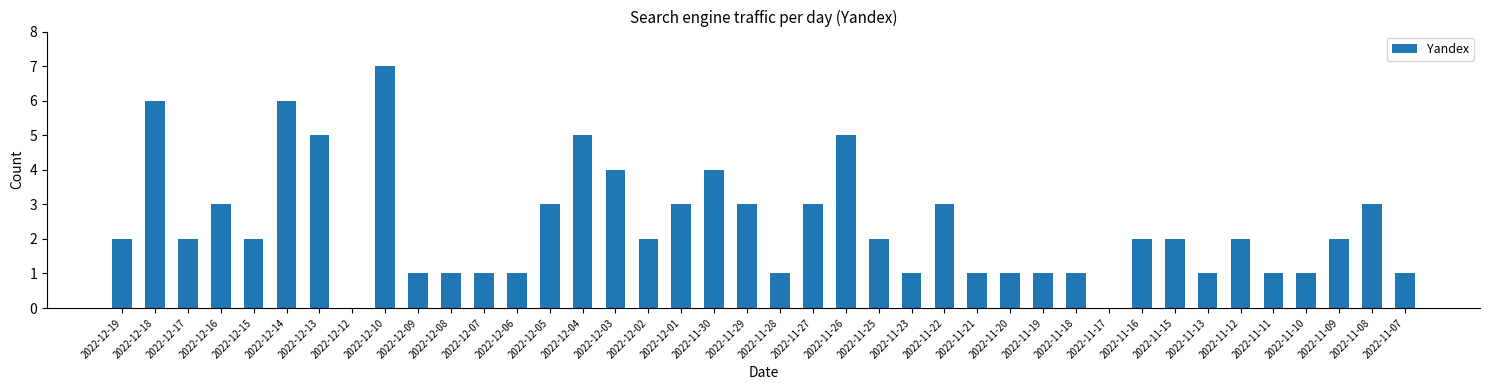

The value at 2022-12-06 is 0. True or false?

False